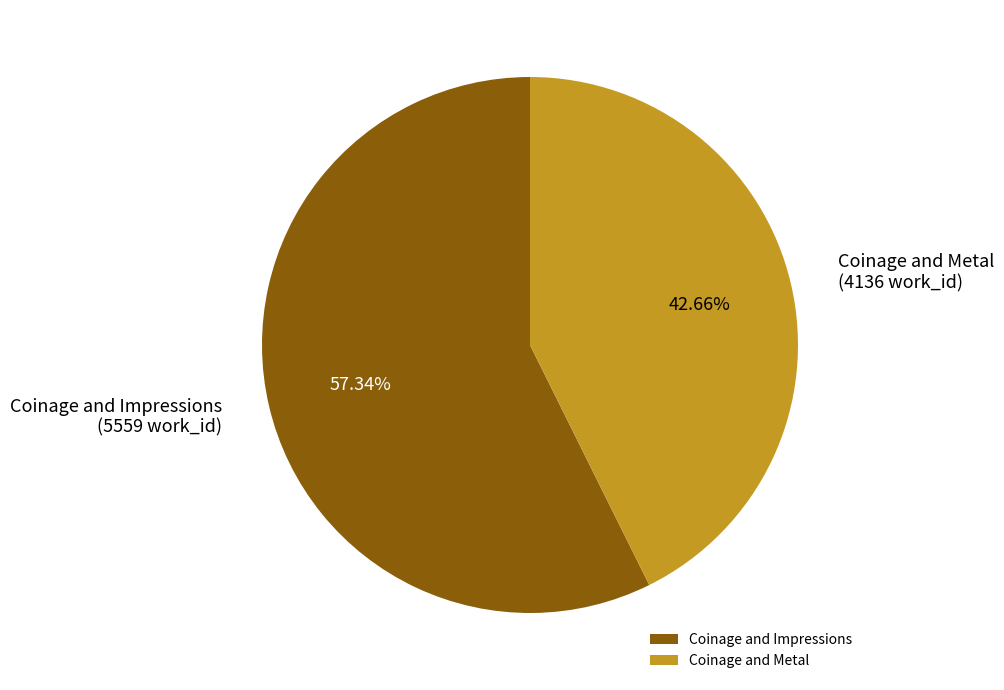

Which slice represents more than half of the pie?

Coinage and Impressions